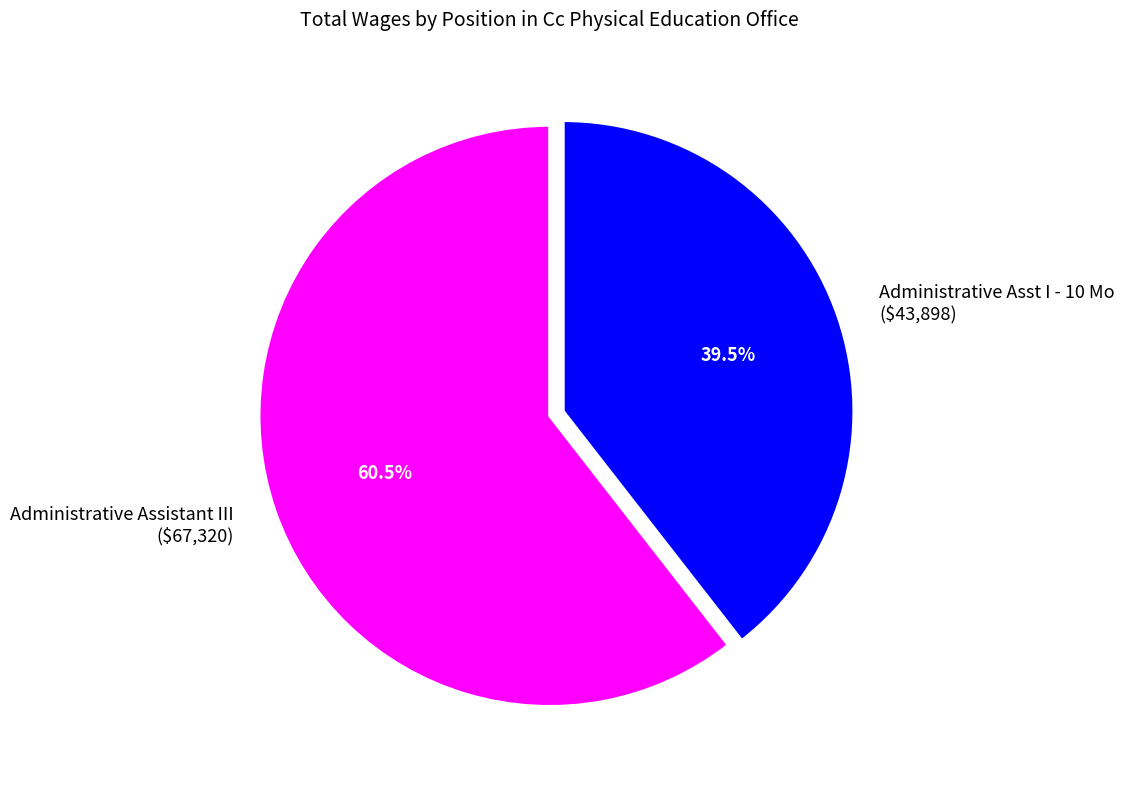

Which slice is the largest?

Administrative Assistant III